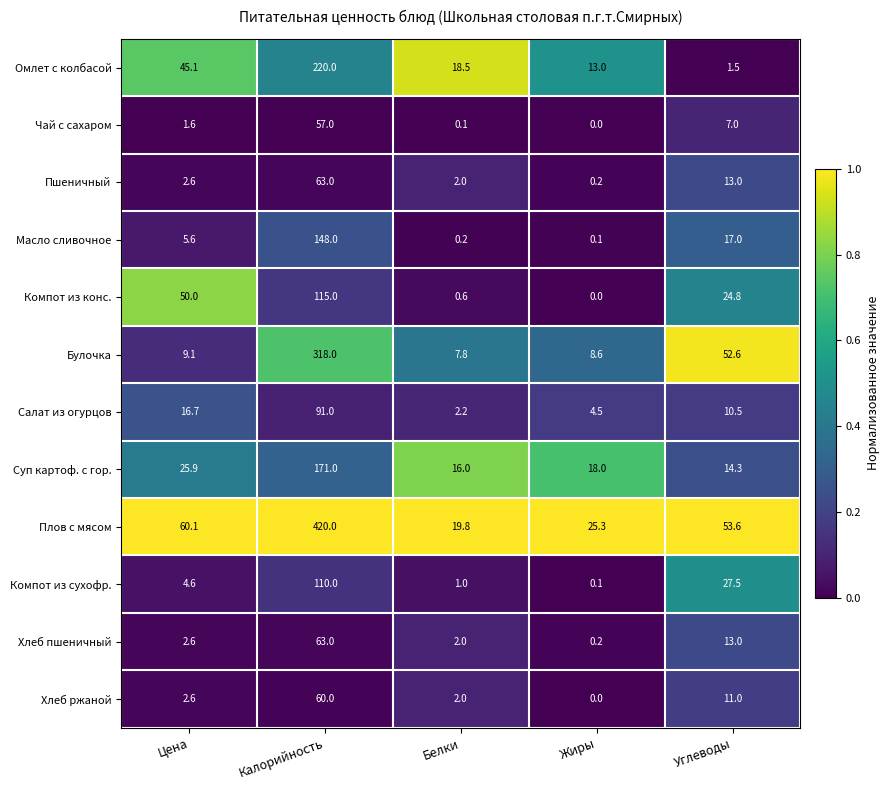

Is it true that Пшеничный equals 63.0 at Калорийность?

True